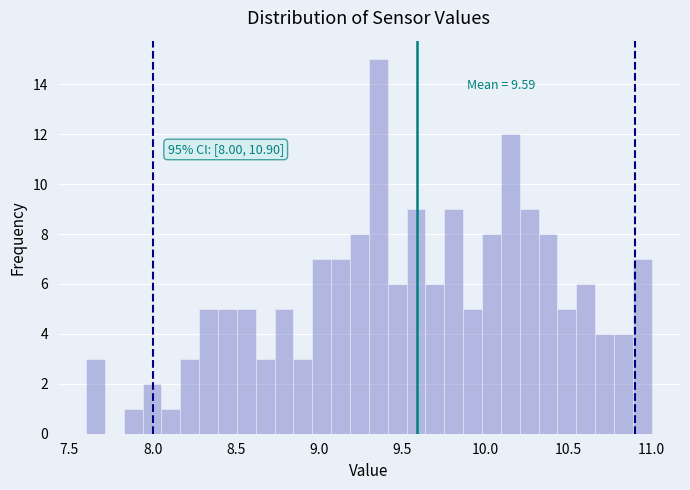

Read against the x-axis, roughly where is the centre of the tallest bar?

9.35